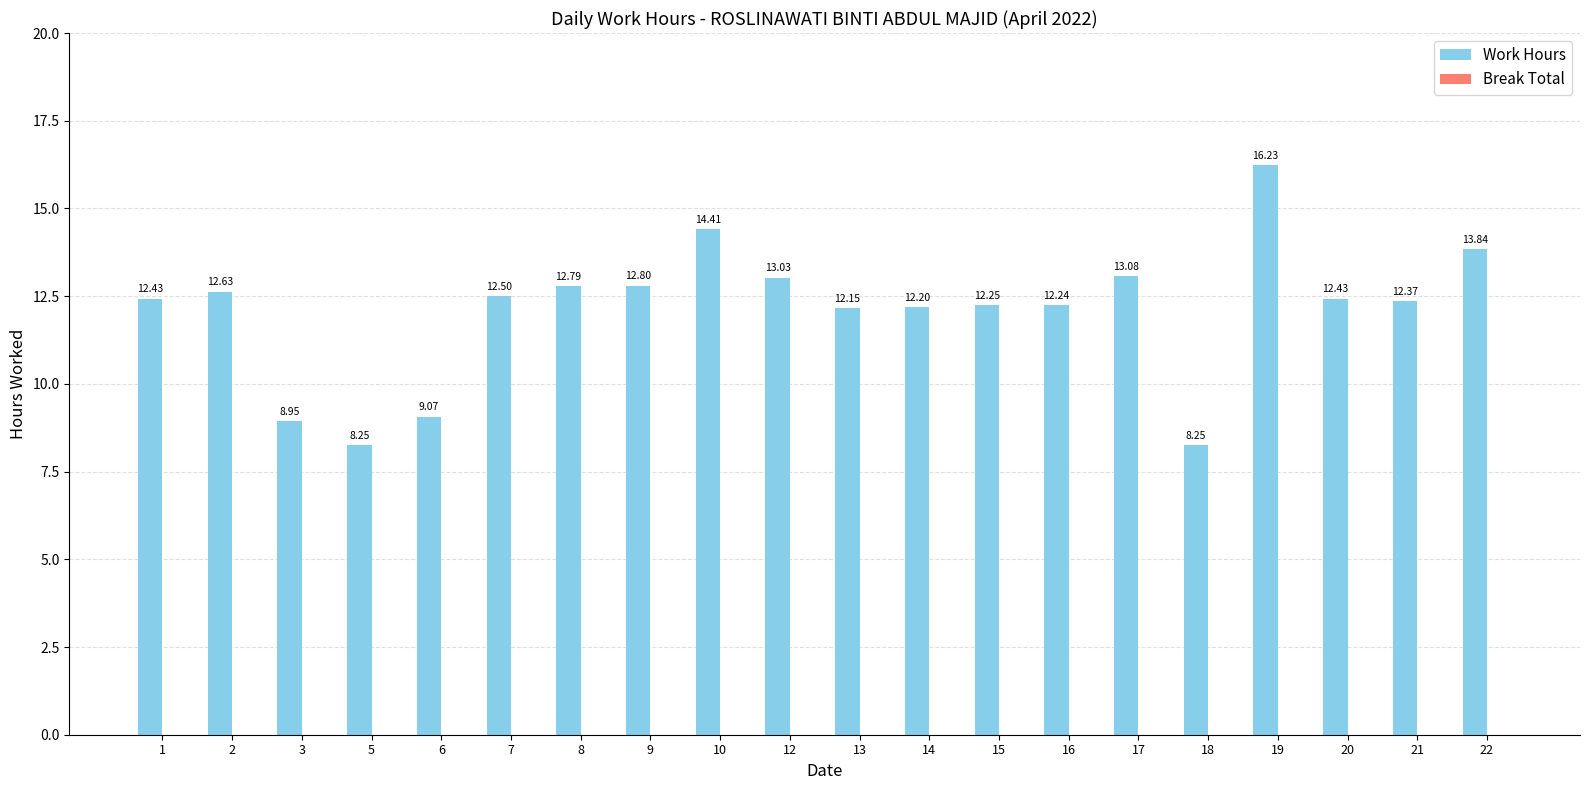

What is the average value?

12.1